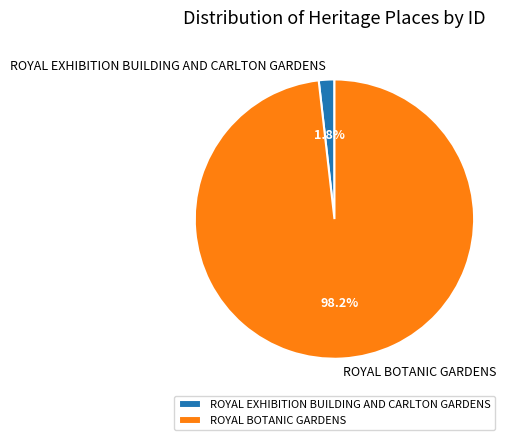

What is the largest slice in the pie chart?

ROYAL BOTANIC GARDENS